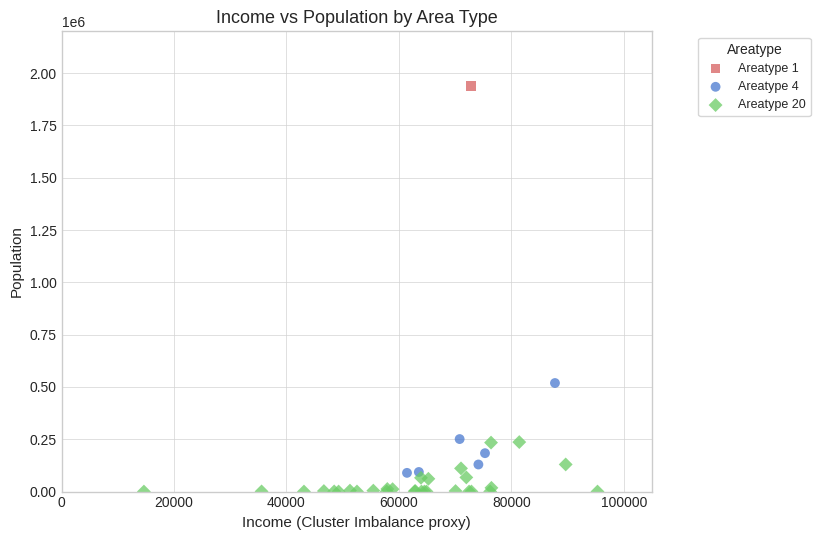

What are all the series names shown in the legend?

Areatype 1, Areatype 4, Areatype 20